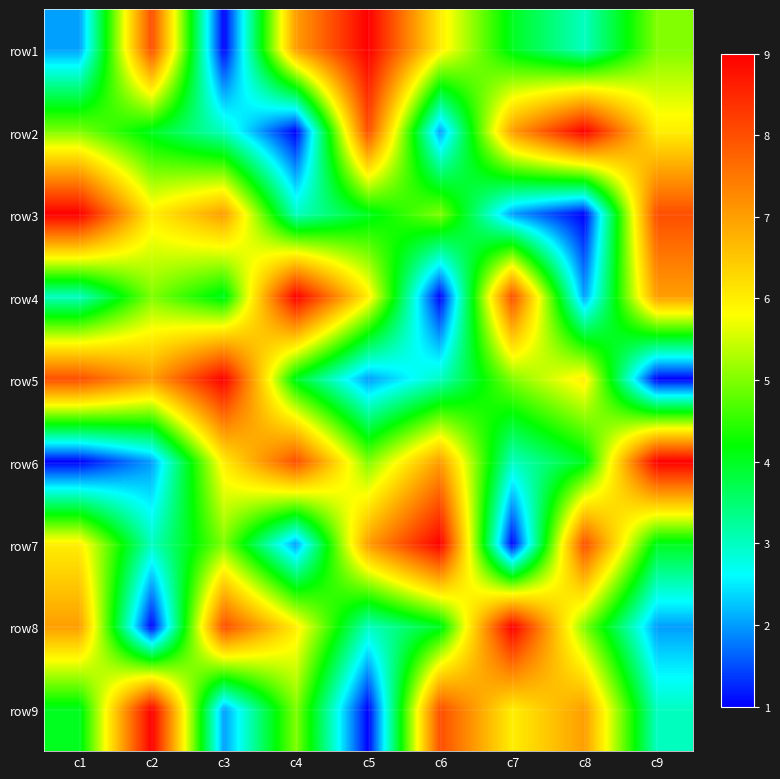

At how many categories does at least one series exceed 5?

9